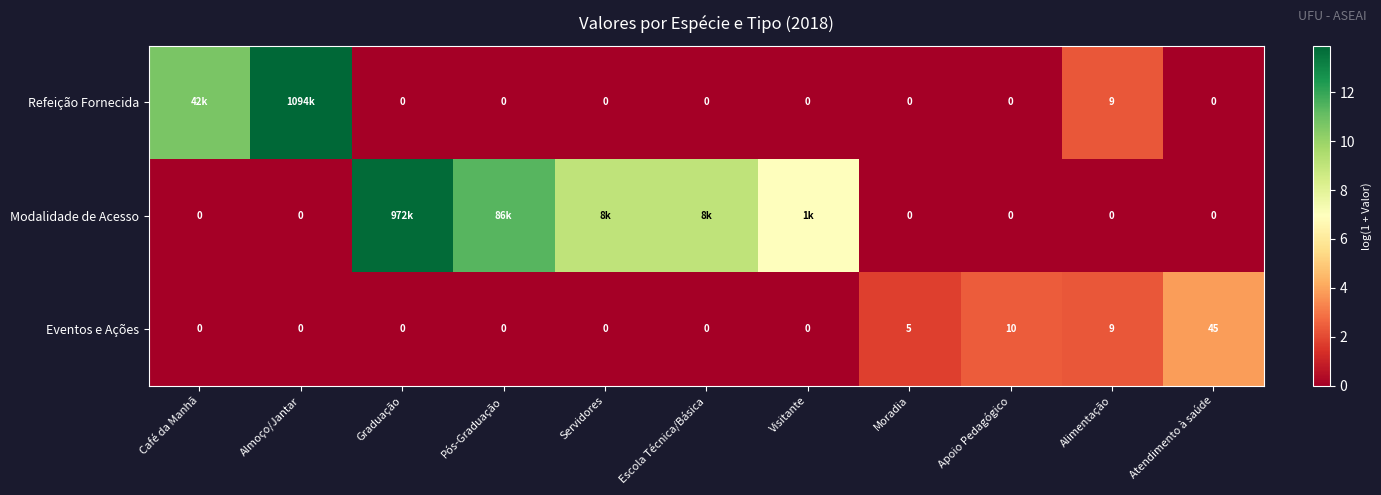

Is the value of Modalidade de Acesso at Café da Manhã greater than the value of Eventos e Ações at Alimentação?

No